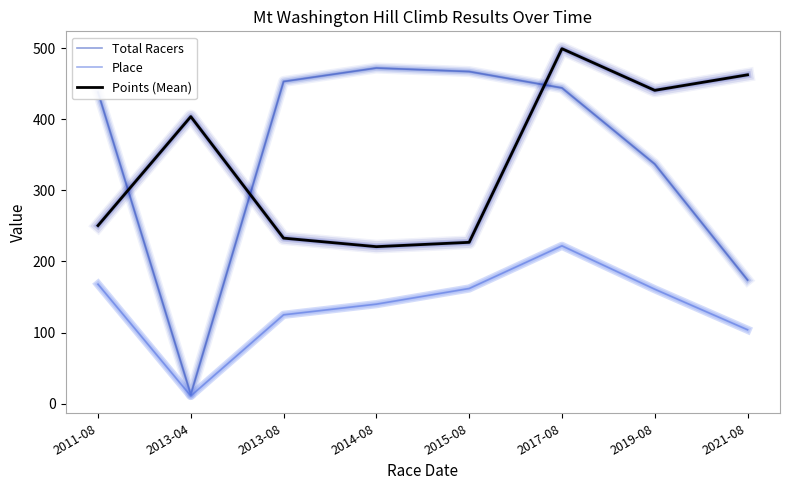

Between which two adjacent categories do Total Racers and Points (Mean) first intersect?

2011-08 and 2013-04